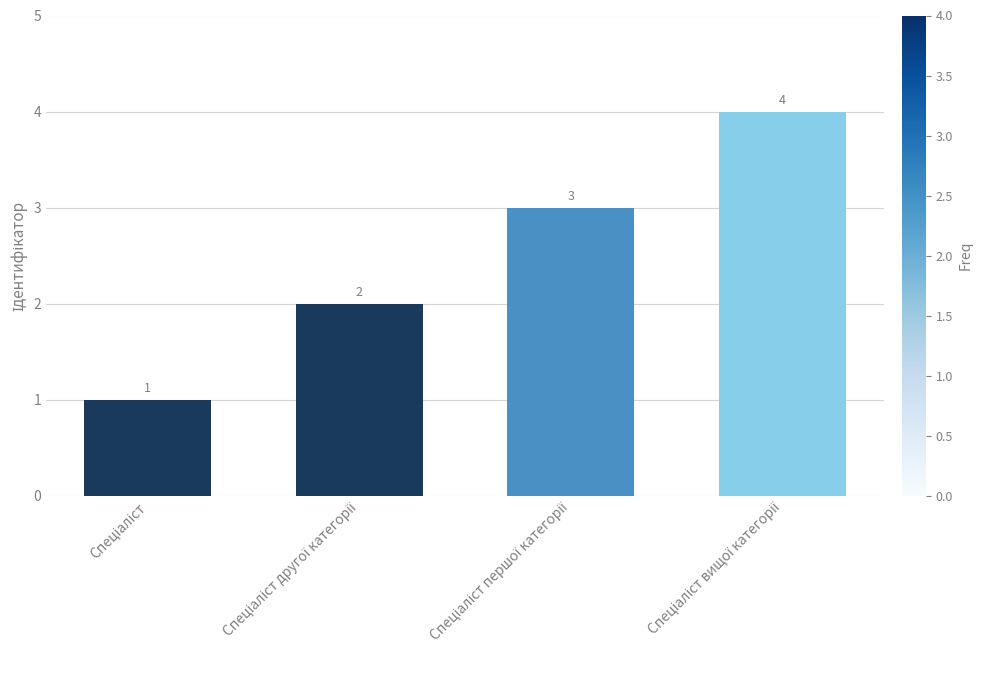

How many values are between 2 and 4?

3